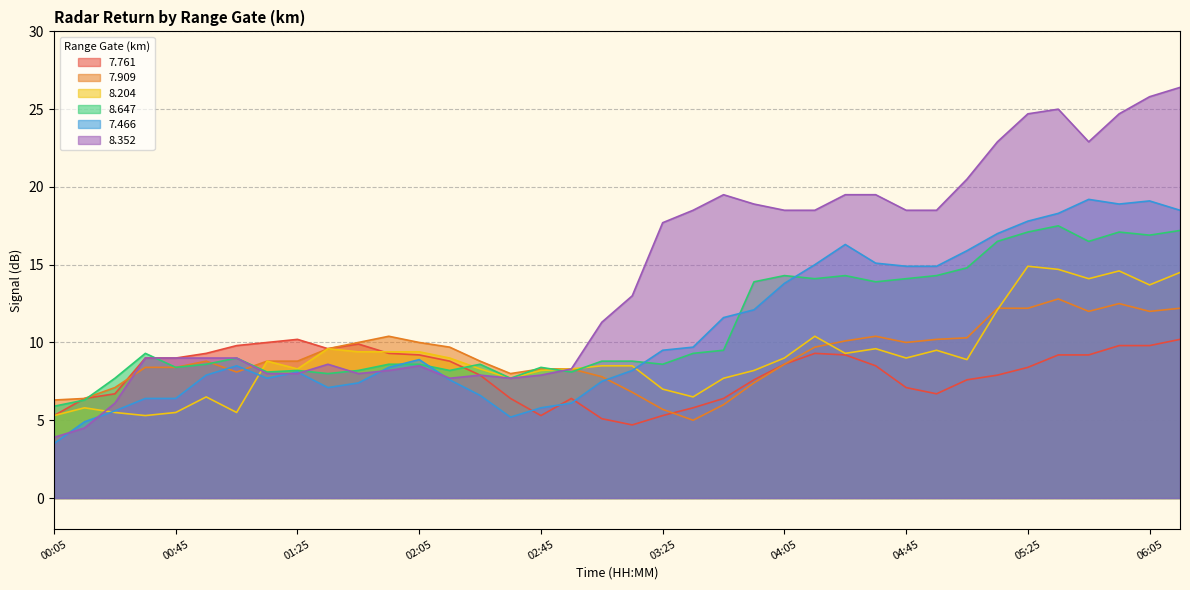

What is the label of the 10th point from the right?

04:45